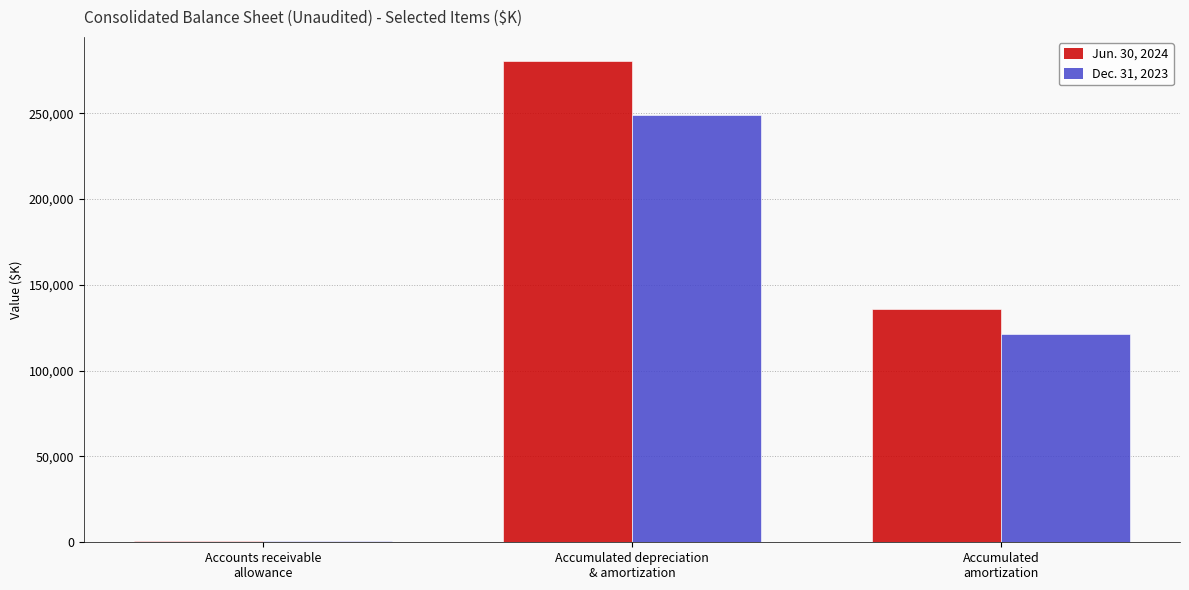

Does the chart contain stacked bars?

No